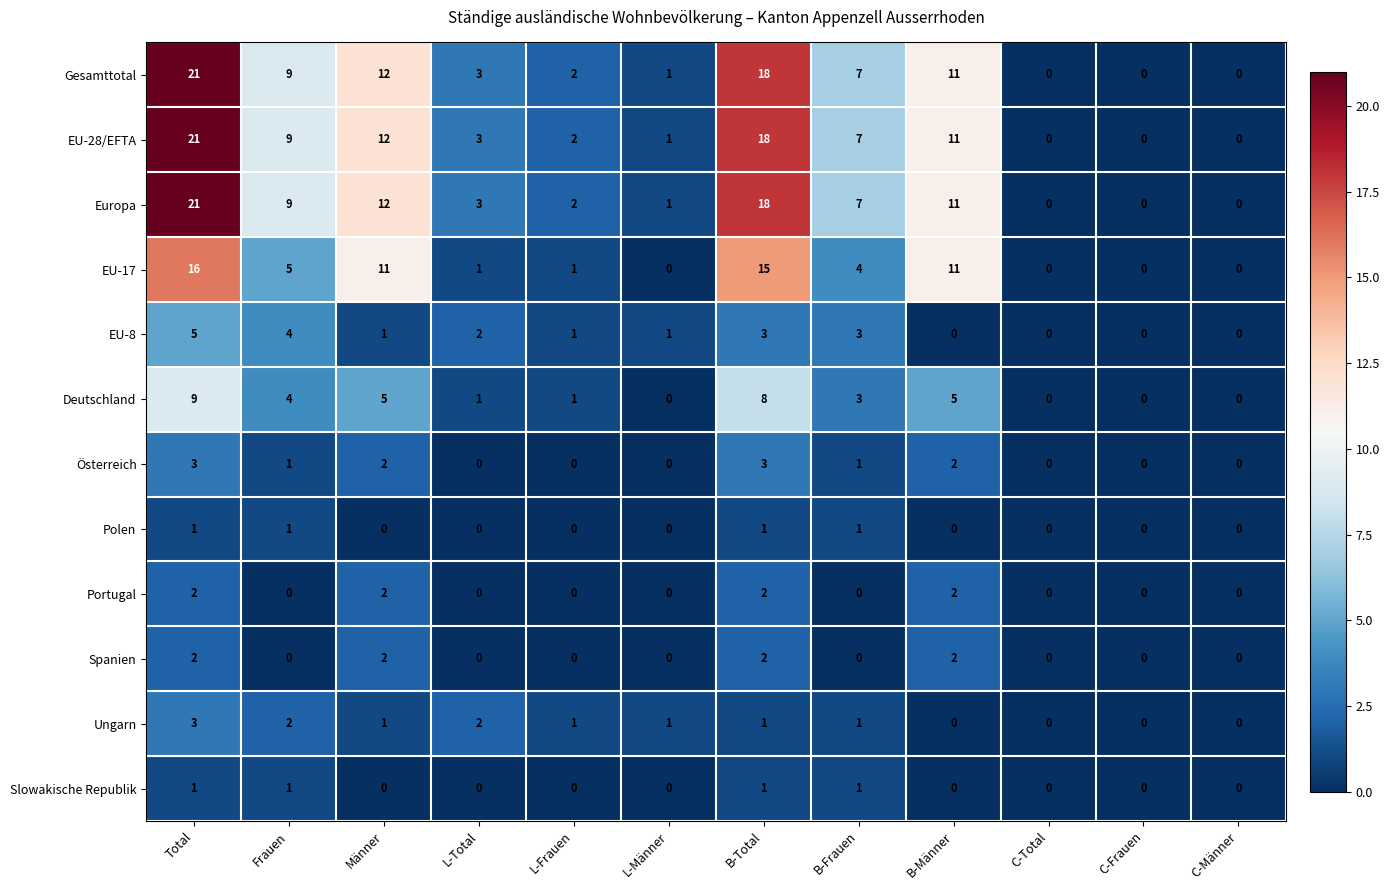

Count the EU-8 values in the range 0 to 3.

10